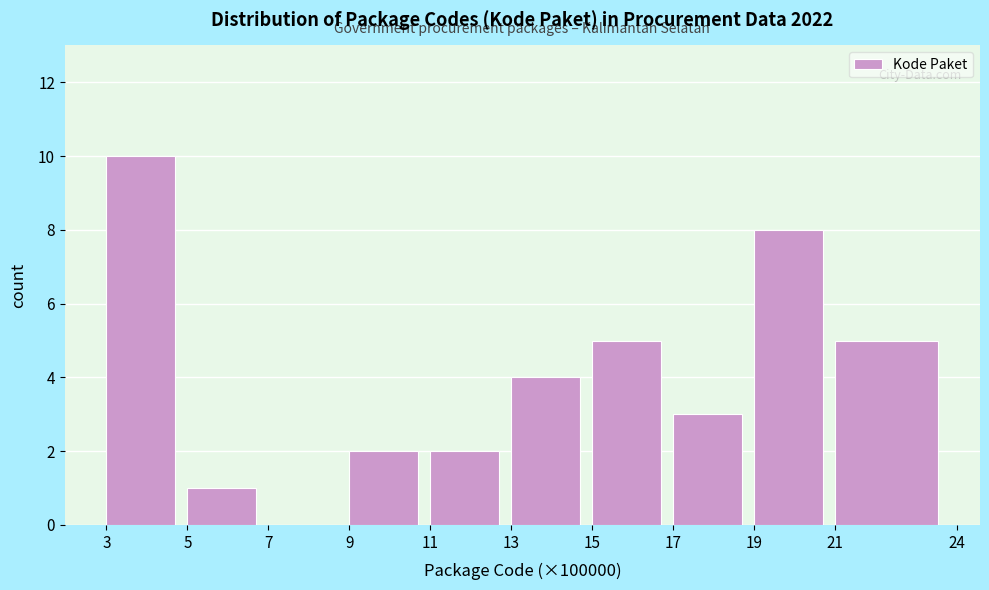

Reading left to right, list all the values displayed in this chart.

3=10	5=1	7=0	9=2	11=2	13=4	15=5	17=3	19=8	21=5